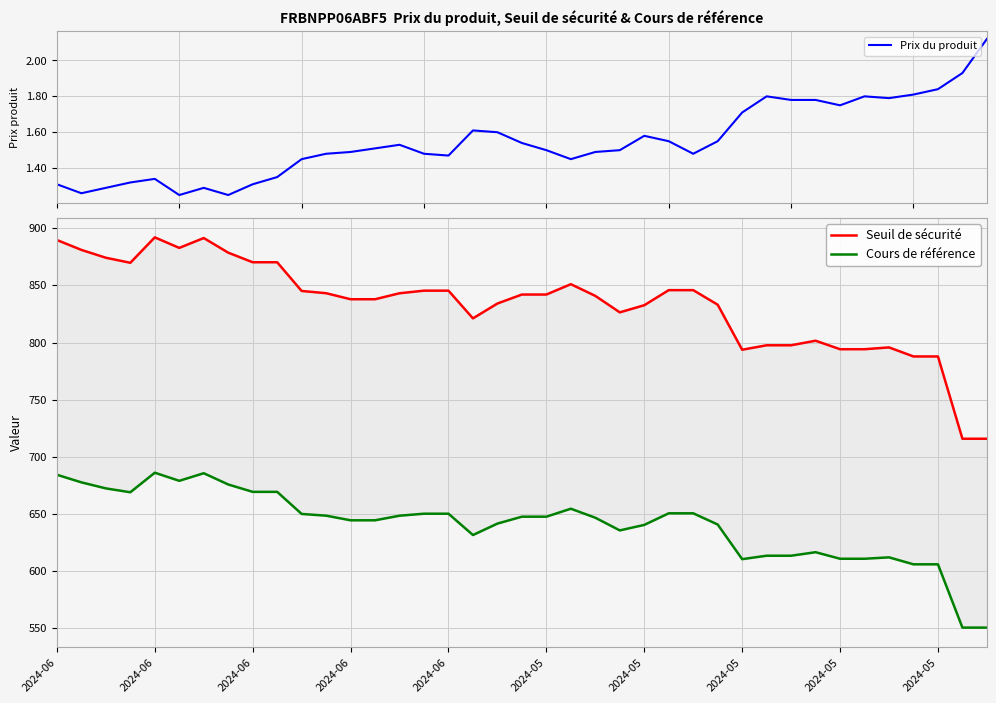

The value of Seuil de sécurité at 2024-05 is 375.8. True or false?

False